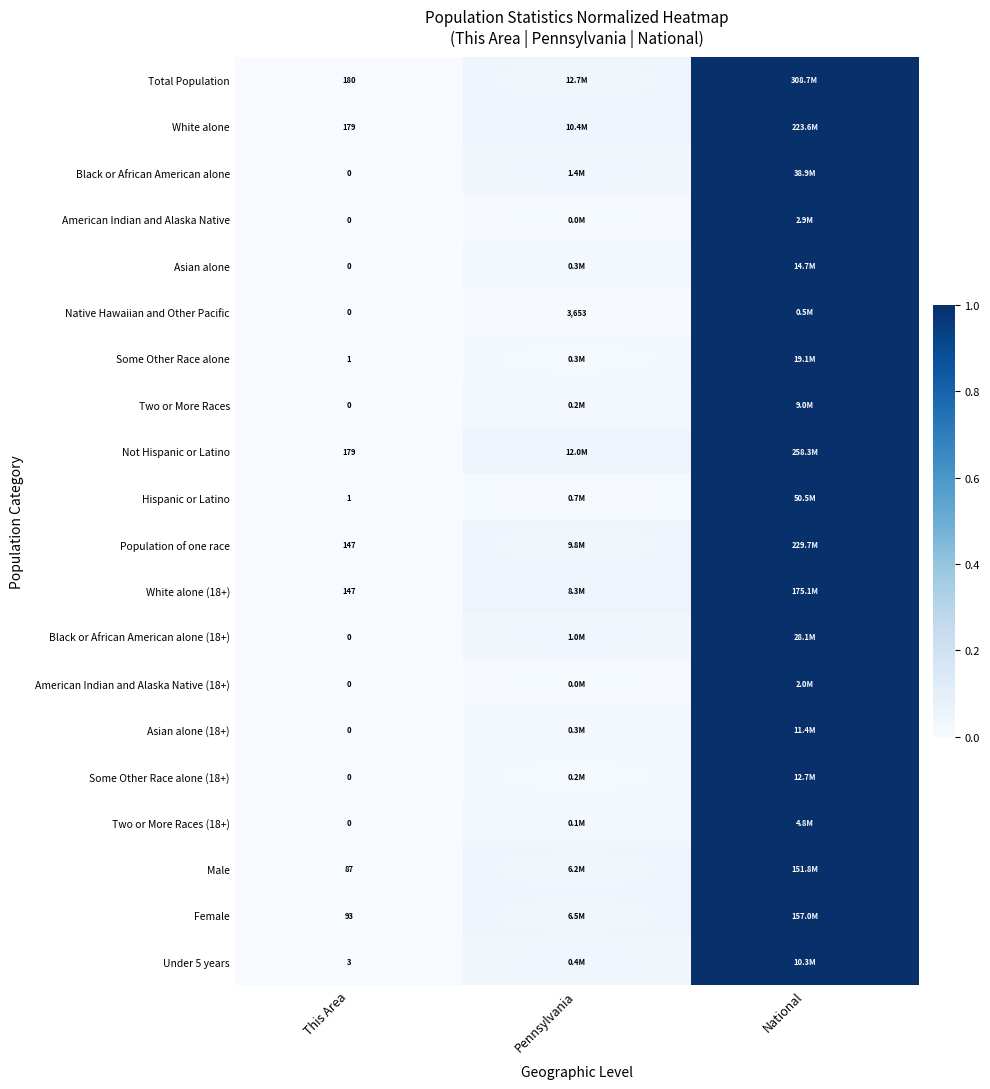

Which category has the lowest value in the American Indian and Alaska Native (18+) series?

This Area